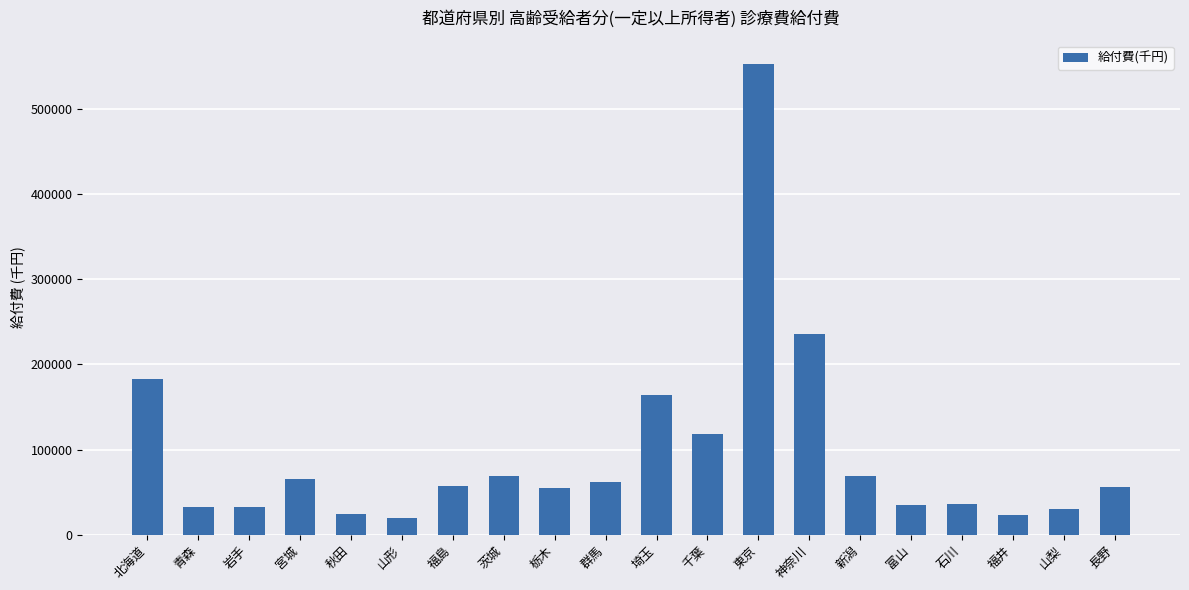

Which label corresponds to the largest value in the chart?

東京